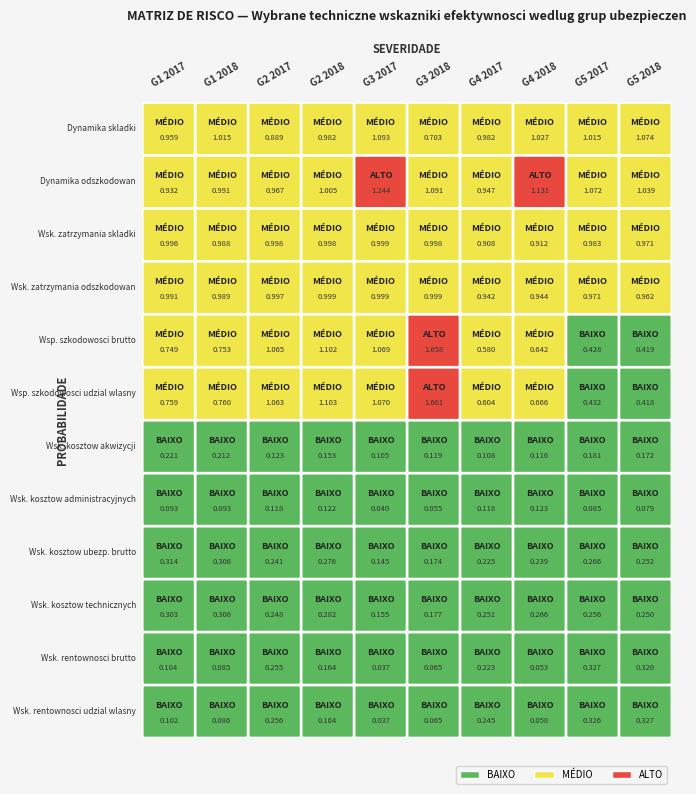

The Wsk. zatrzymania skladki series shows 0.2 at 9. True or false?

False